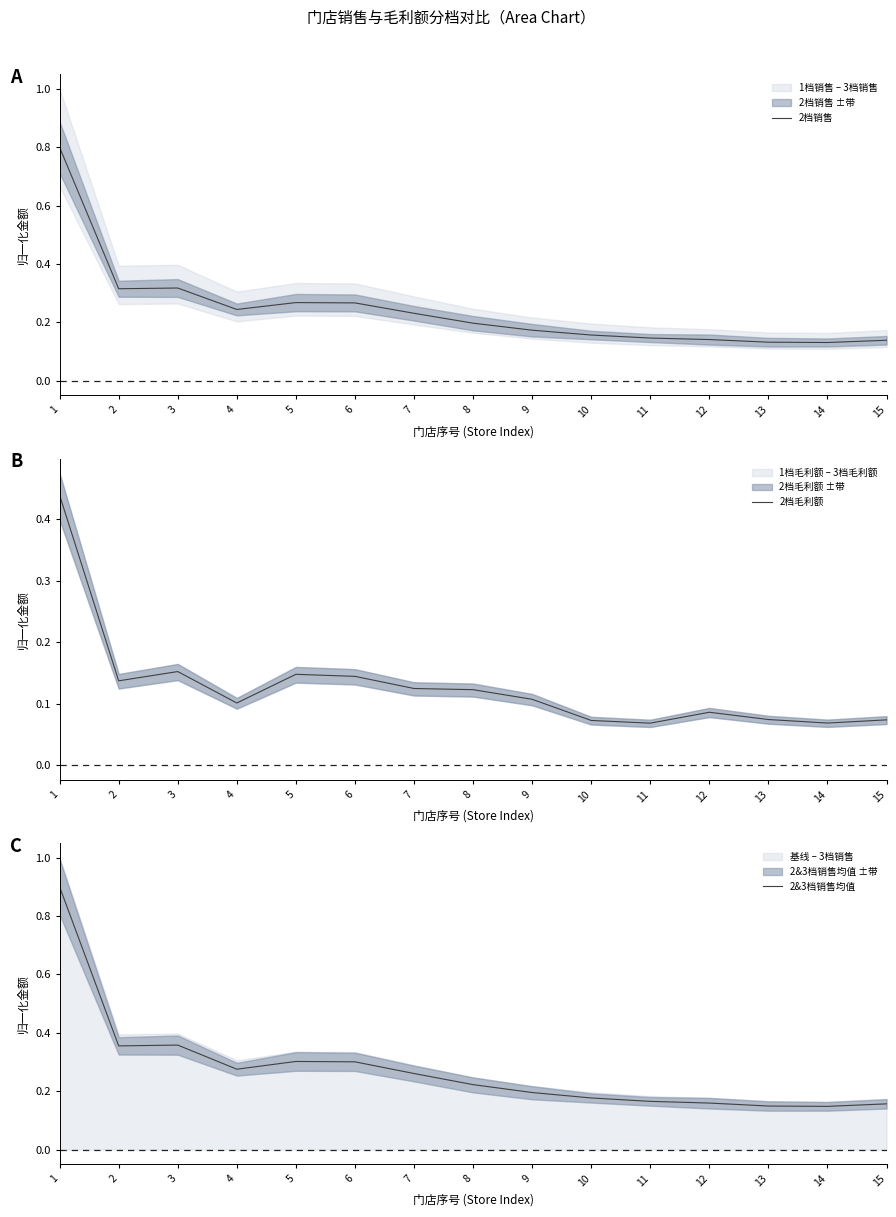

Reading left to right, what are all the values shown in this chart?

2档销售: 1=0.8	2=0.3	3=0.3	4=0.2	5=0.3	6=0.3	7=0.2	8=0.2	9=0.2	10=0.2	11=0.1	12=0.1	13=0.1	14=0.1	15=0.1
2档毛利额: 1=0.4	2=0.1	3=0.2	4=0.1	5=0.1	6=0.1	7=0.1	8=0.1	9=0.1	10=0.1	11=0.1	12=0.1	13=0.1	14=0.1	15=0.1
2&3档销售均值: 1=0.9	2=0.4	3=0.4	4=0.3	5=0.3	6=0.3	7=0.3	8=0.2	9=0.2	10=0.2	11=0.2	12=0.2	13=0.1	14=0.1	15=0.2